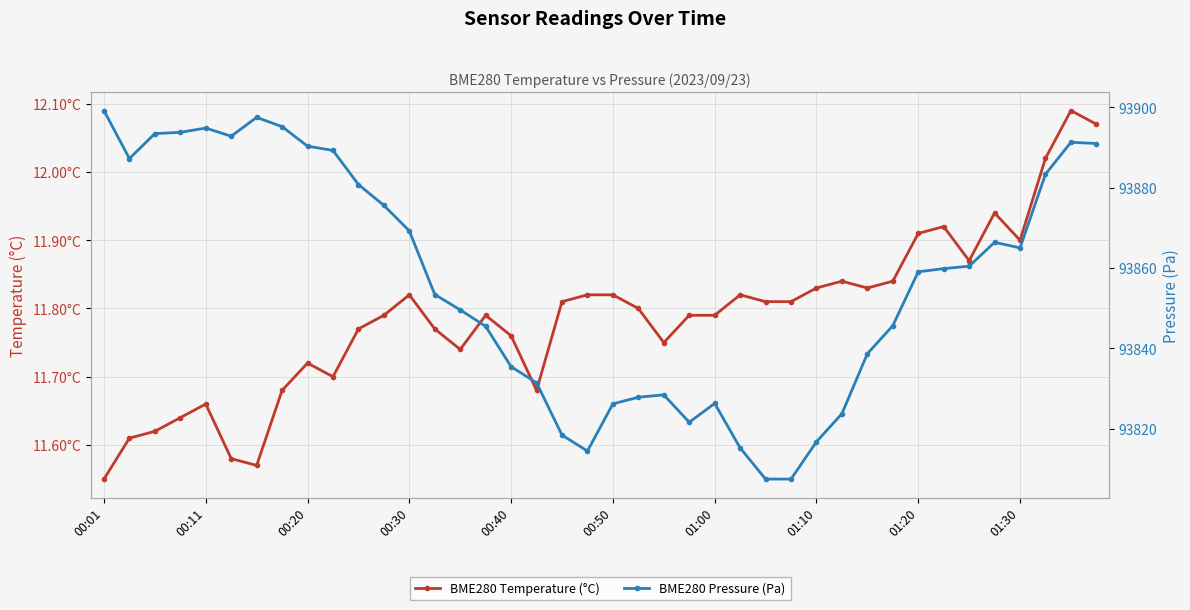

What is the sum of the BME280 Temperature (°C) values at 38 and 21?

23.9